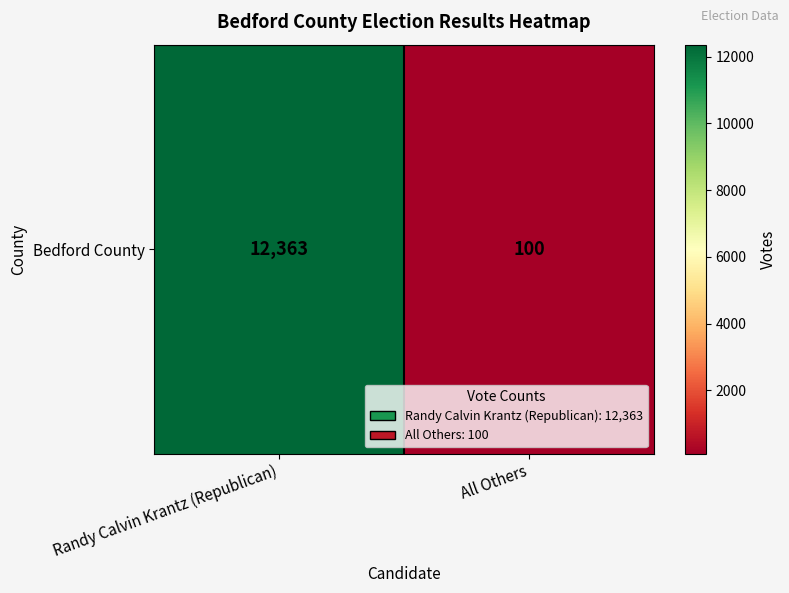

Where is the data nearest to the value 6231?

All Others